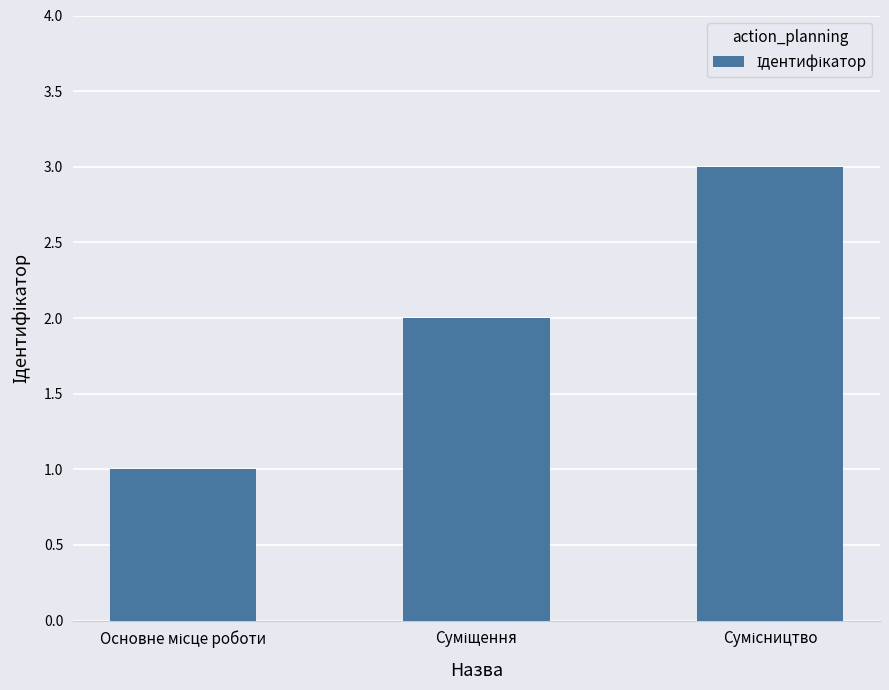

What is the greatest value displayed?

3